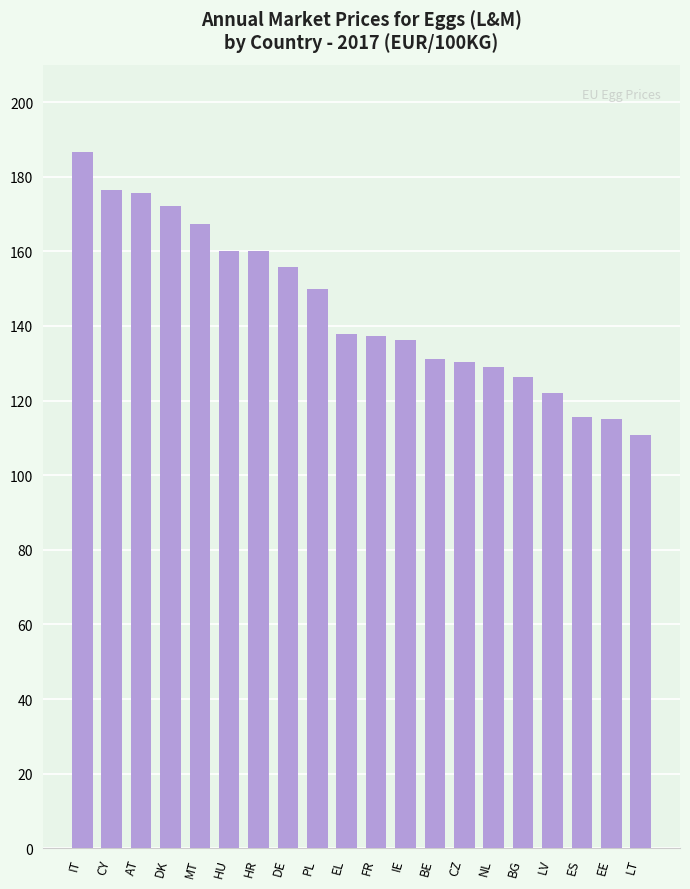

What is the approximate value at DE?

155.7